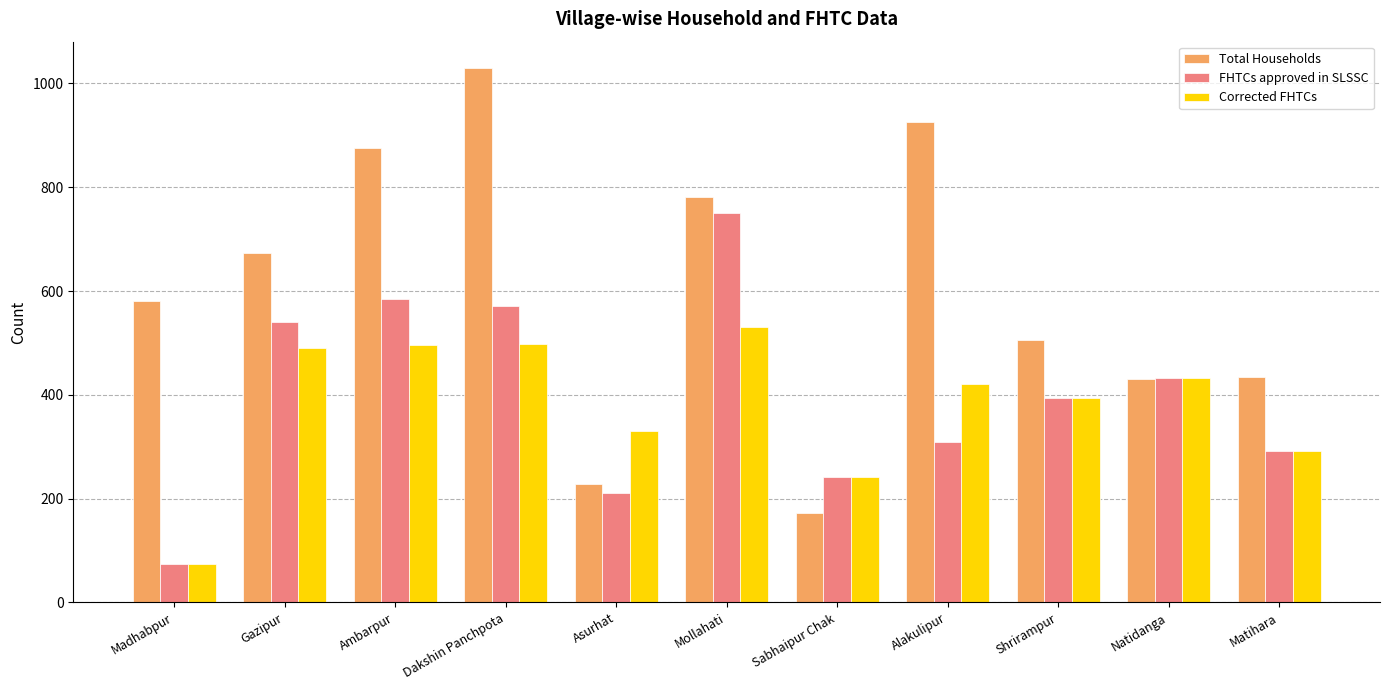

List the series in order of their peak value, lowest first.

Corrected FHTCs, FHTCs approved in SLSSC, Total Households